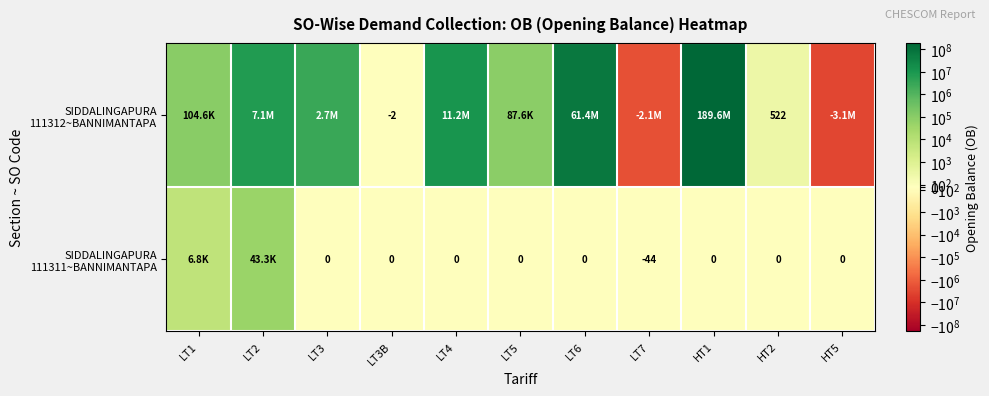

Which has a higher value, HT2 or LT7?

HT2